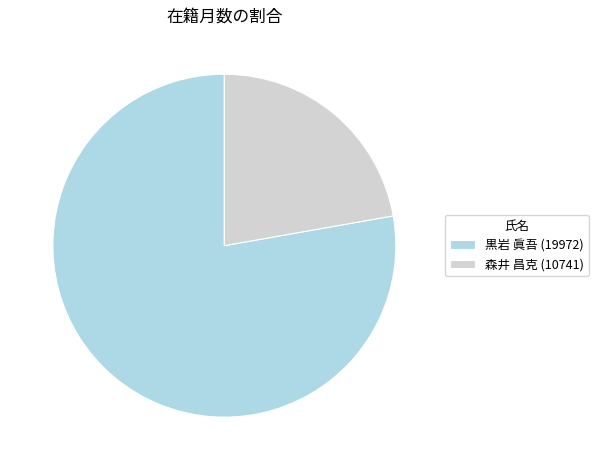

How many slices are in this pie chart?

2